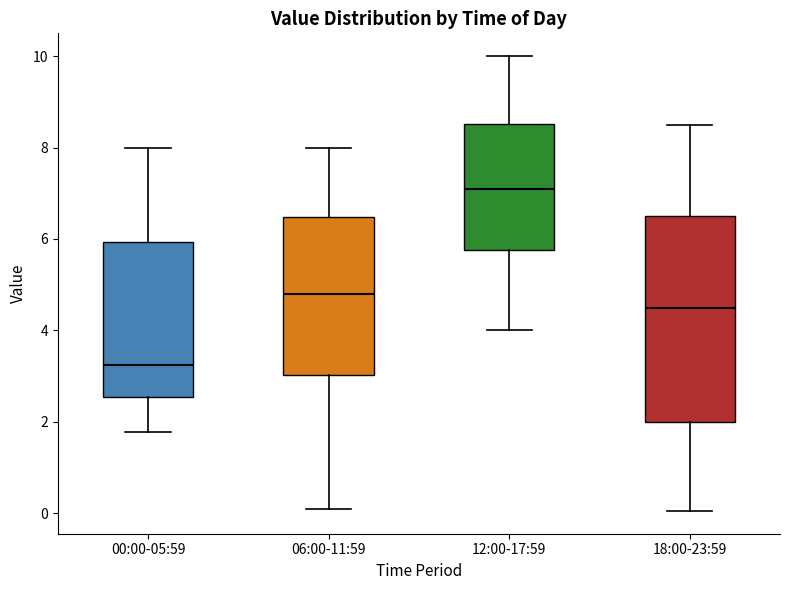

Where does the lower whisker of the box for 00:00-05:59 end on the y-axis? The values are not printed on the chart, so give them approximately, as read against the axis.

1.8